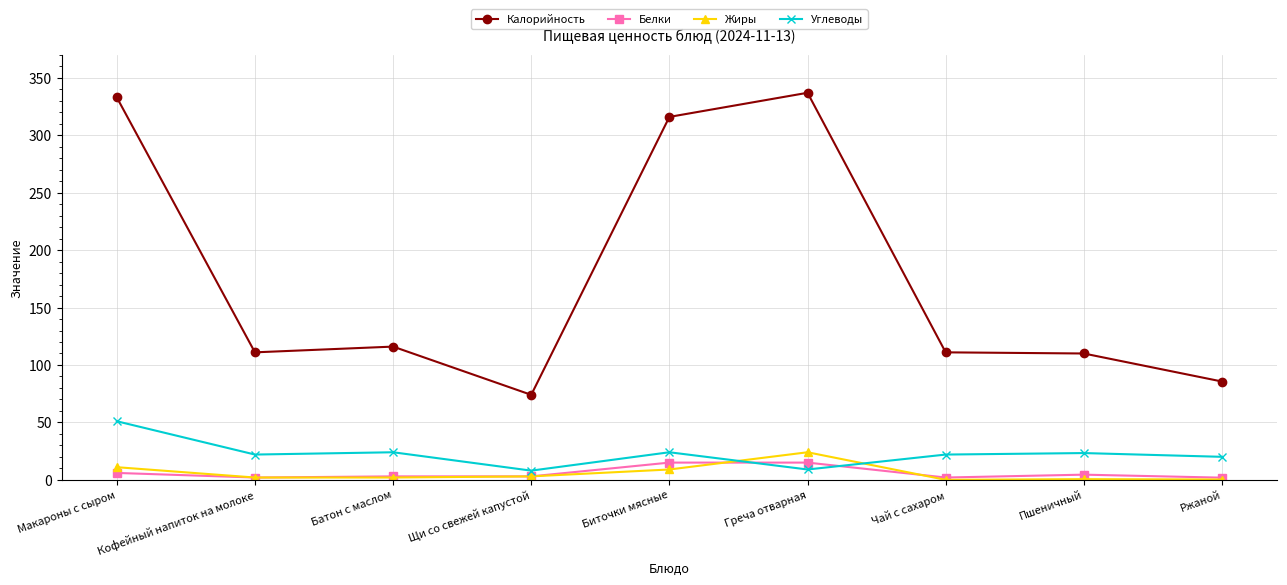

True or false: Жиры has more than 2 interior local peaks.

False